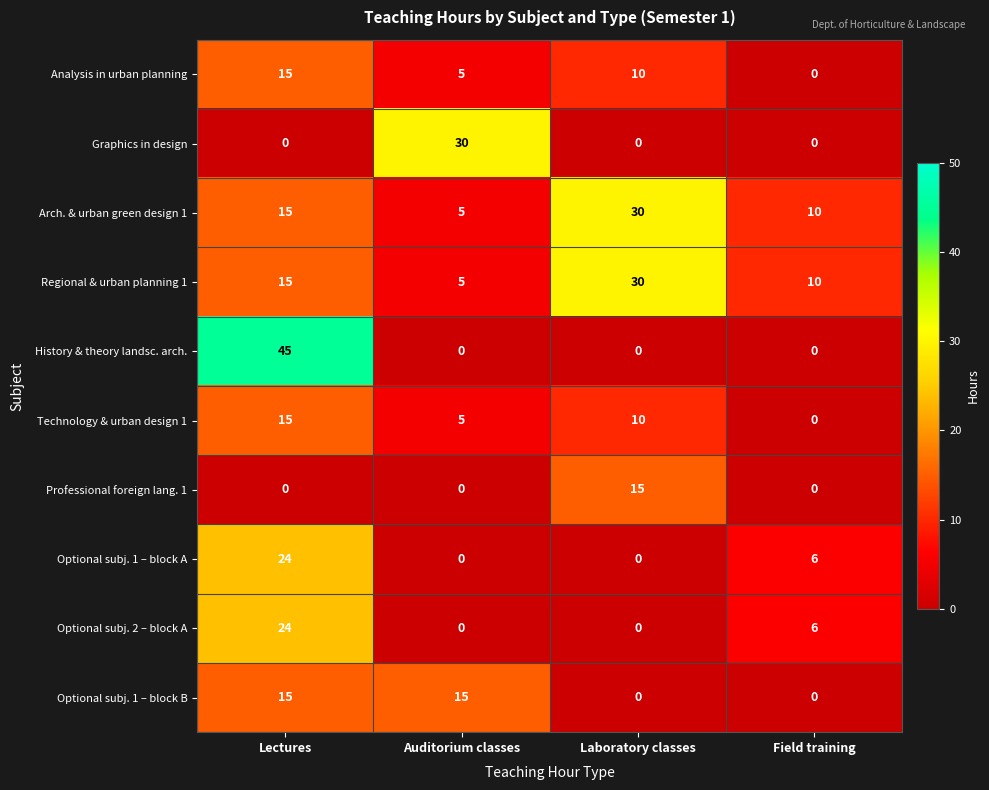

At which label does Optional subj. 2 – block A first exceed 6?

Lectures